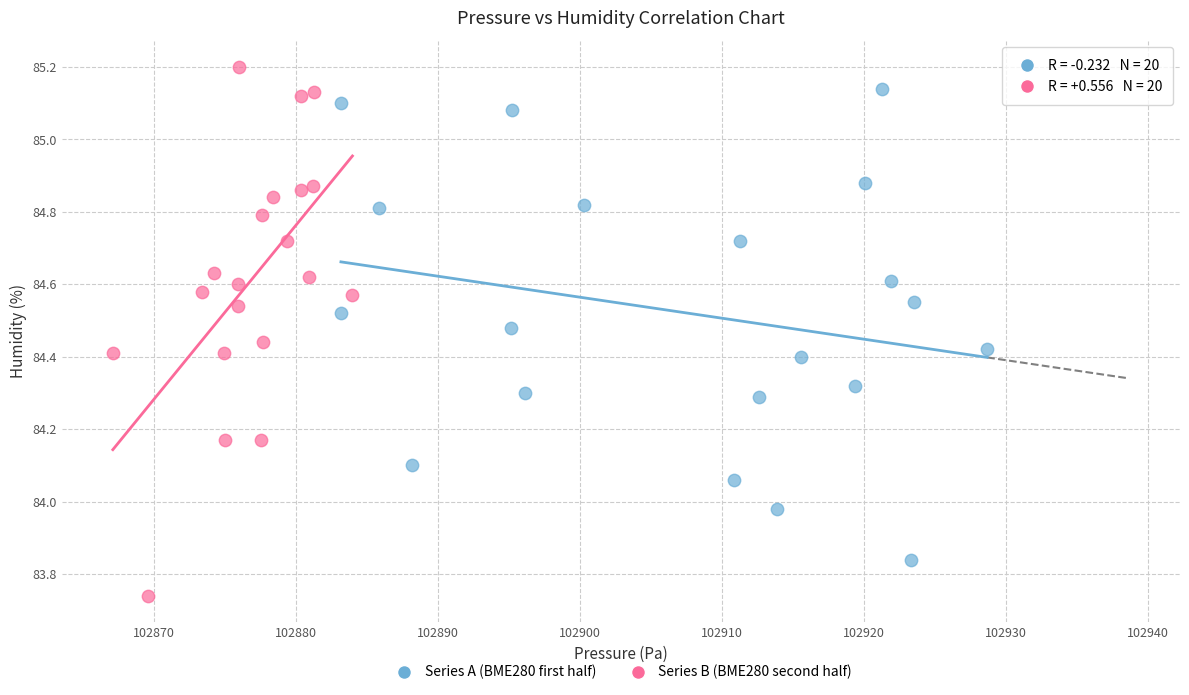

Which series reaches the maximum Y coordinate?

Series B (BME280 second half)